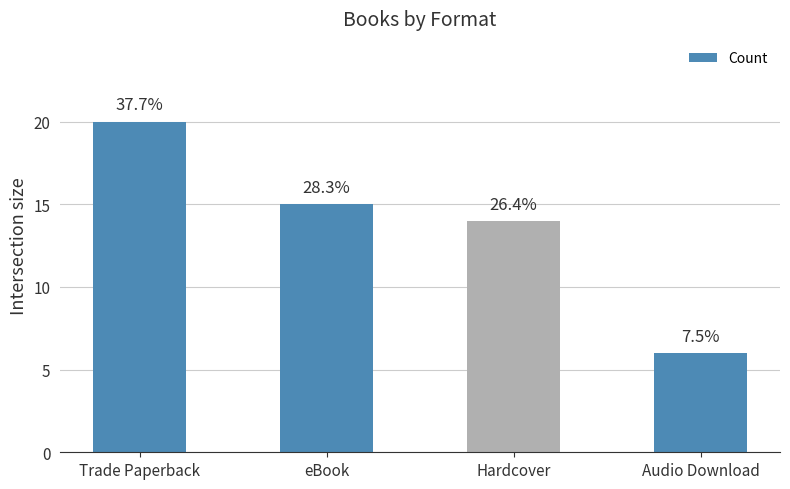

Are the bars horizontal?

No